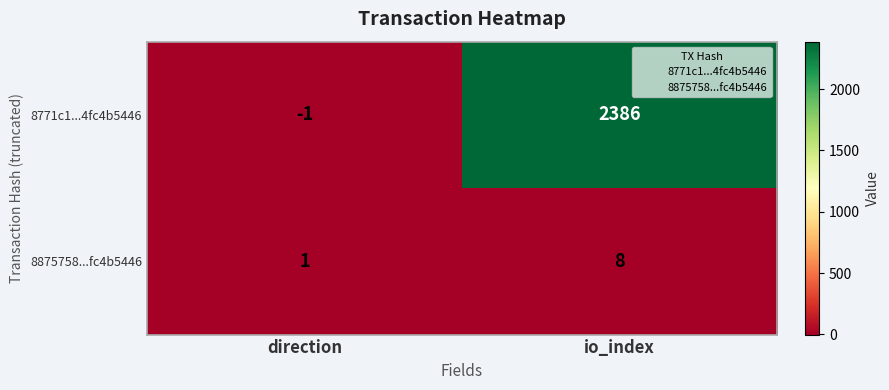

Rank the series by their average value, from highest to lowest.

8771c1...4fc4b5446, 8875758...fc4b5446